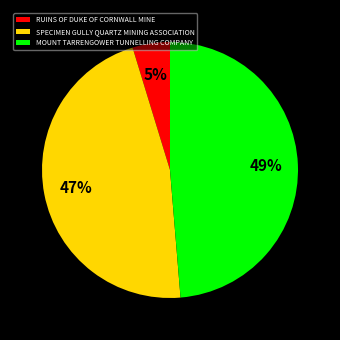

To the nearest percent, what is the average slice percentage?

33%